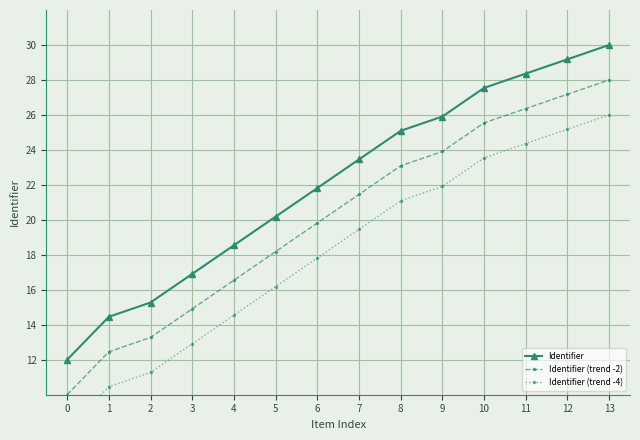

Is it true that Identifier (trend -4) equals 19.5 at 7?

True